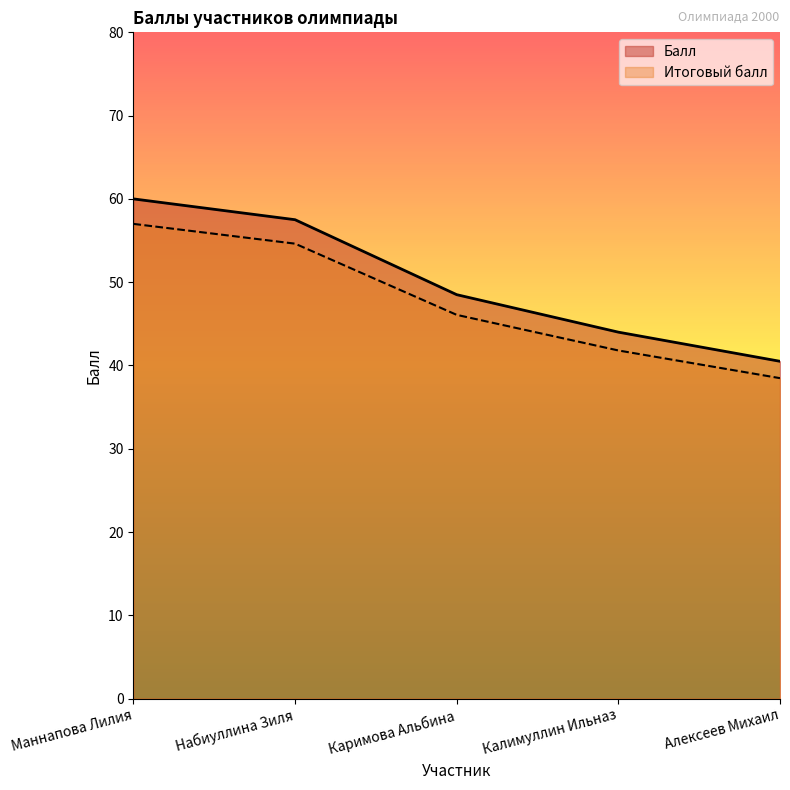

How many lines are shown in the chart?

2